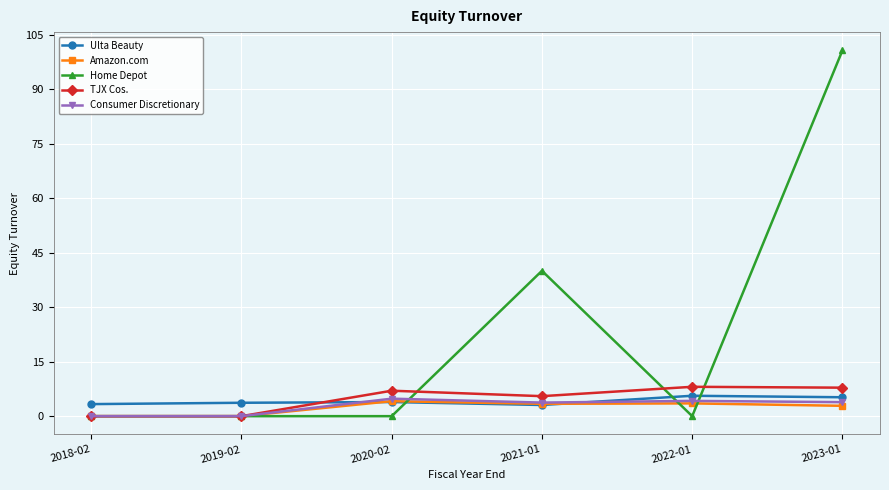

What is the label of the 5th point from the left?

2022-01